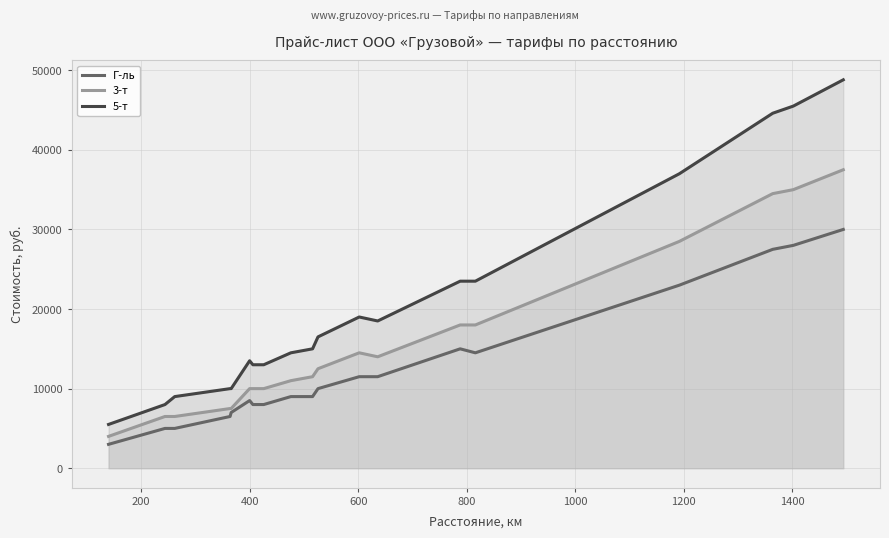

Which series has the widest spread of values?

5-т